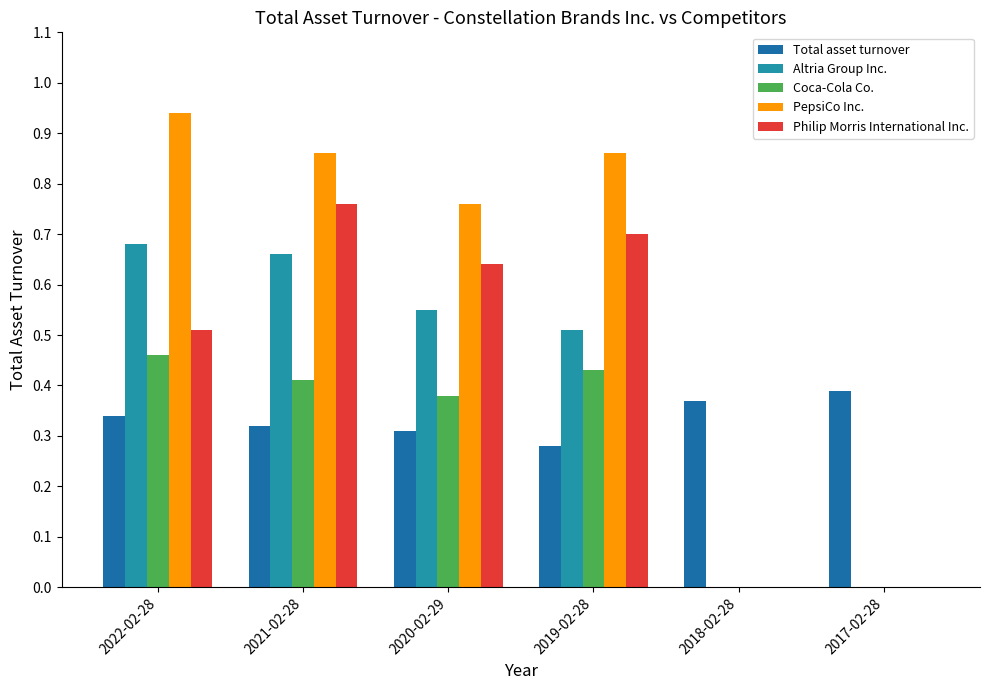

True or false: Total asset turnover has a value of 0.3 at 2020-02-29.

True